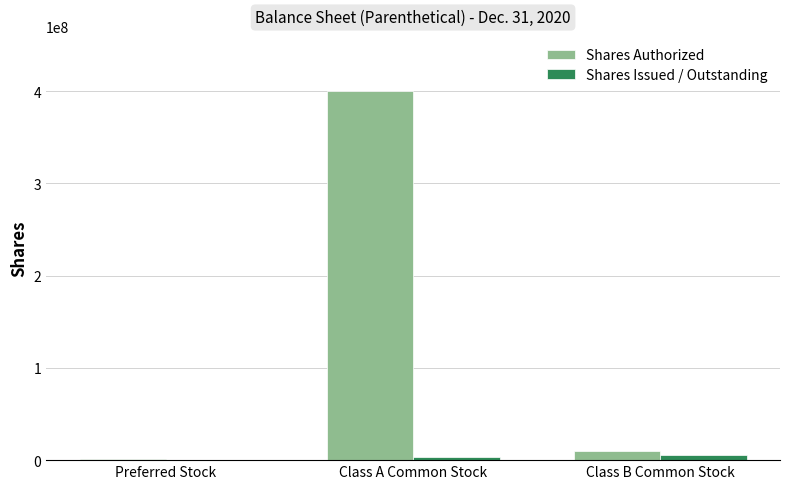

What is the total value across all series at Class B Common Stock?

15375000